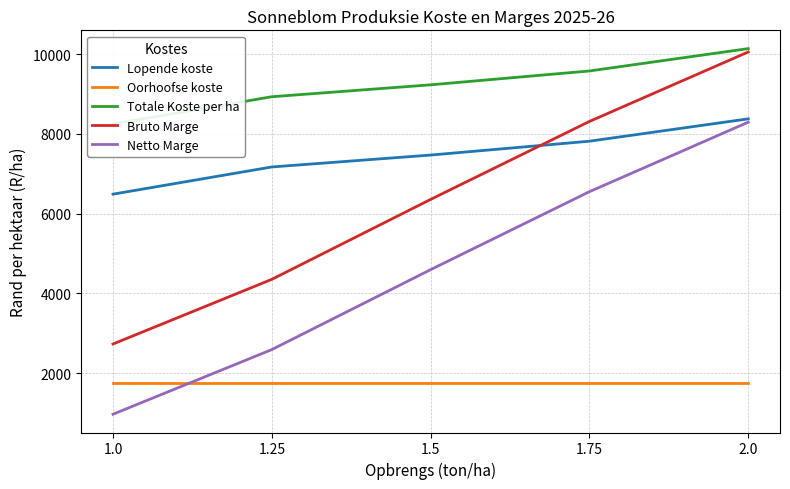

At which label is Lopende koste closest to 7432?

1.5